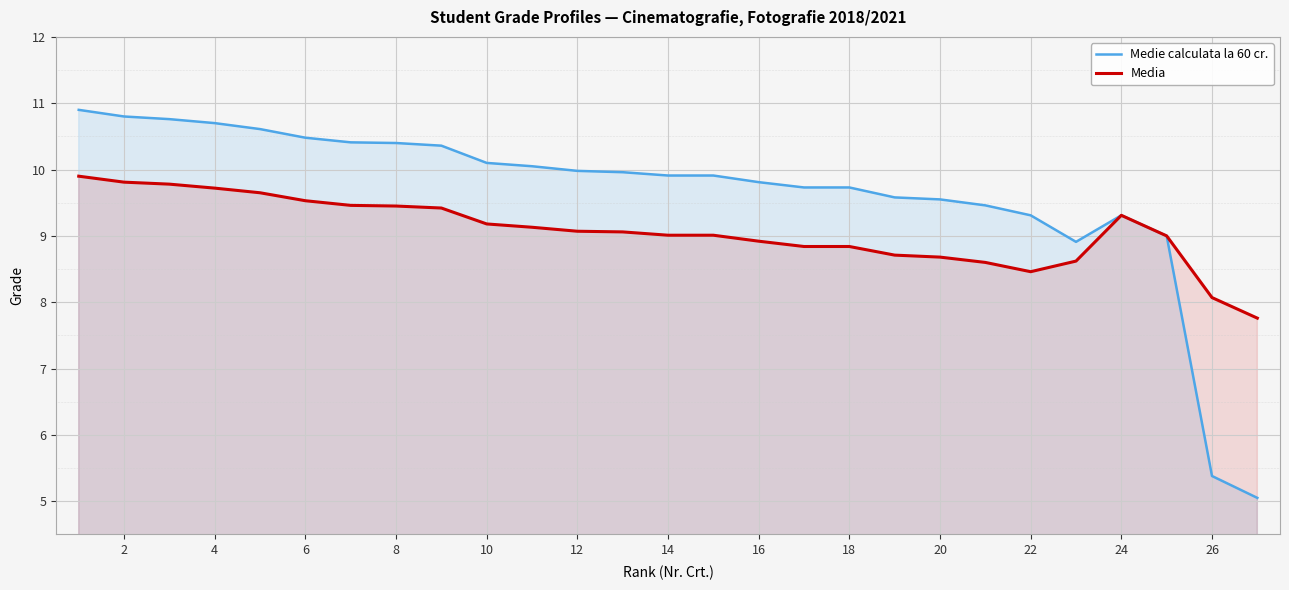

True or false: Media and Medie calculata la 60 cr. intersect in this chart.

False